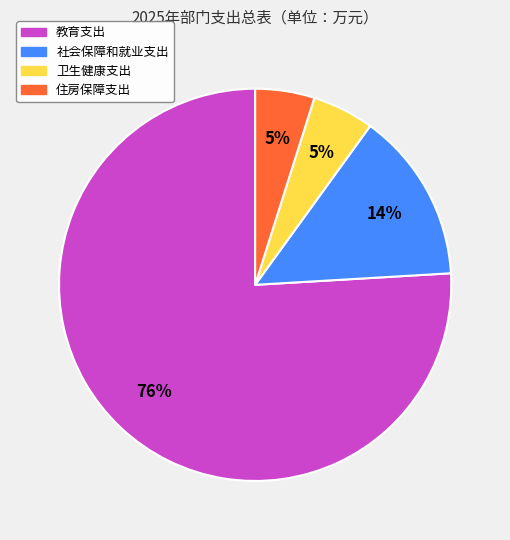

Count the number of slices in the pie.

4